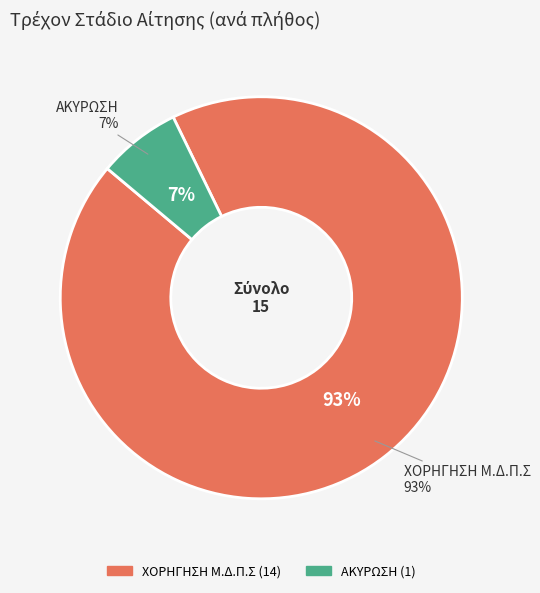

Between ΧΟΡΗΓΗΣΗ Μ.Δ.Π.Σ and ΑΚΥΡΩΣΗ, which is larger?

ΧΟΡΗΓΗΣΗ Μ.Δ.Π.Σ